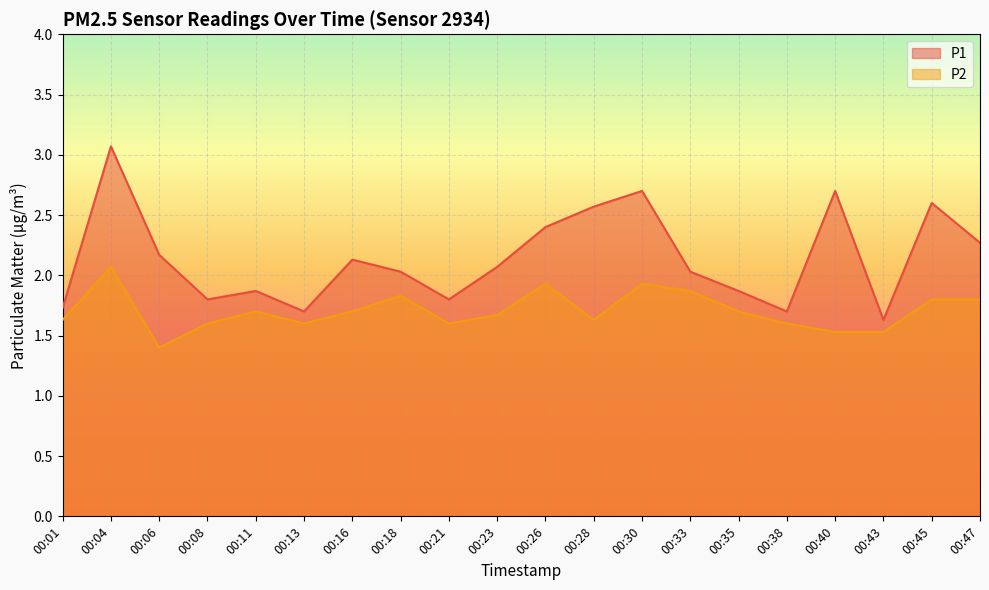

At which category does P2 reach its first local valley?

00:06